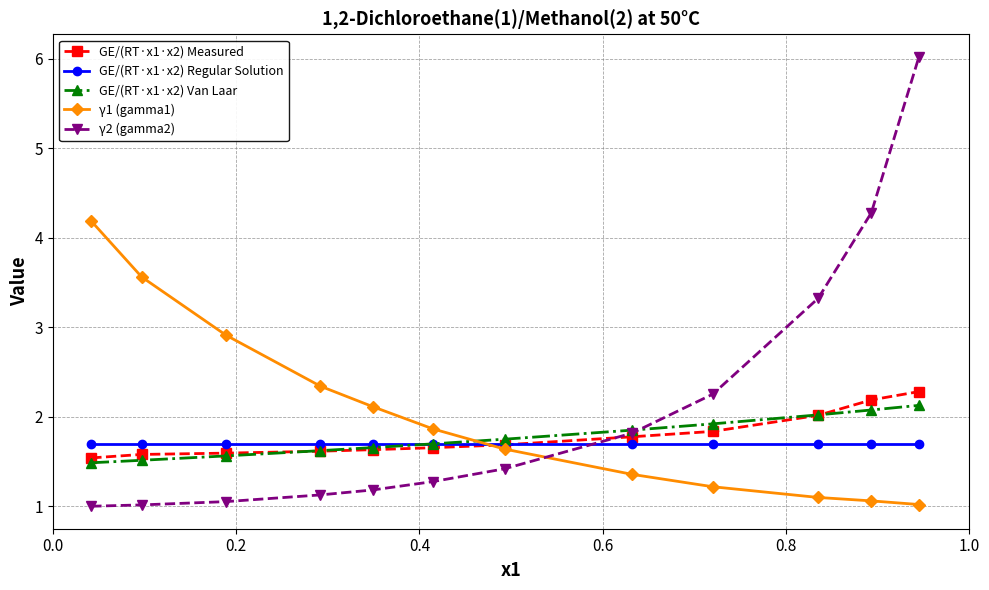

At how many categories does at least one series exceed 3?

5